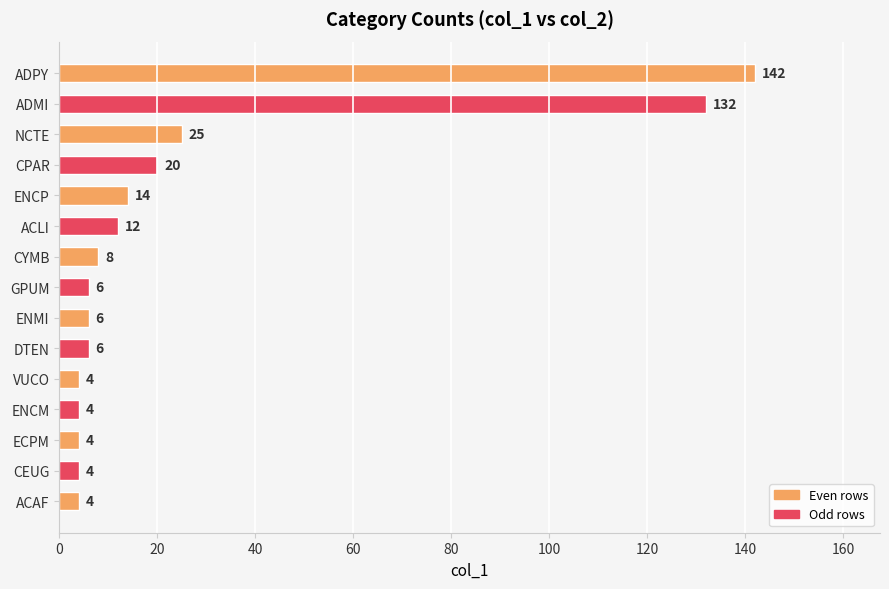

Is it true that the value at NCTE is 42?

False